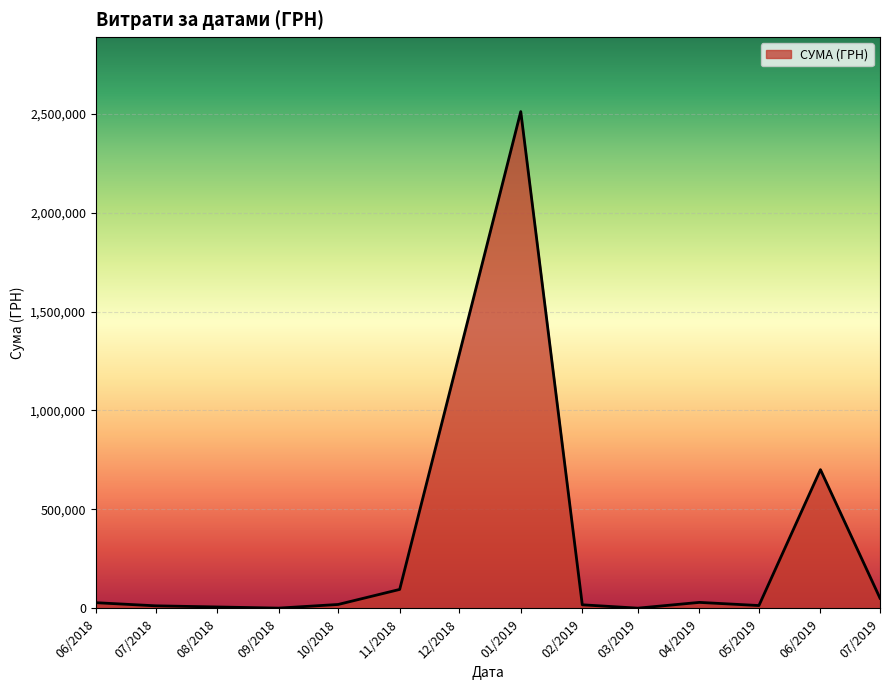

What is the minimum value shown in the chart?

1168.8